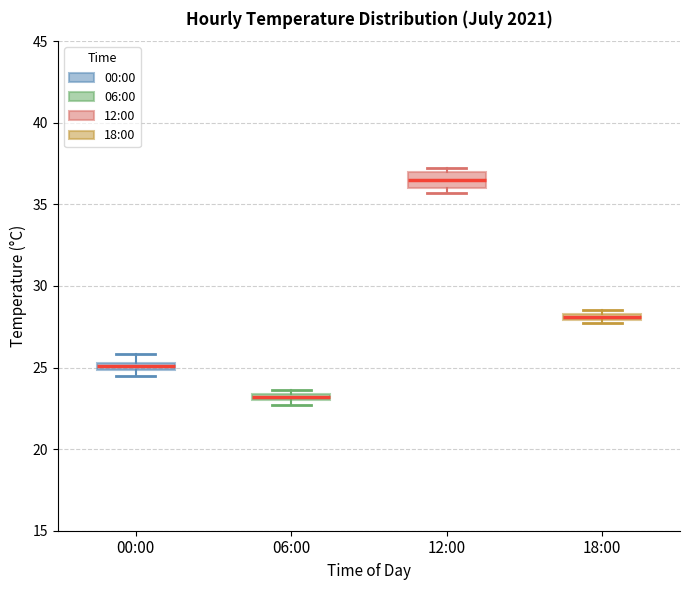

Which box's median line is the lowest?

06:00